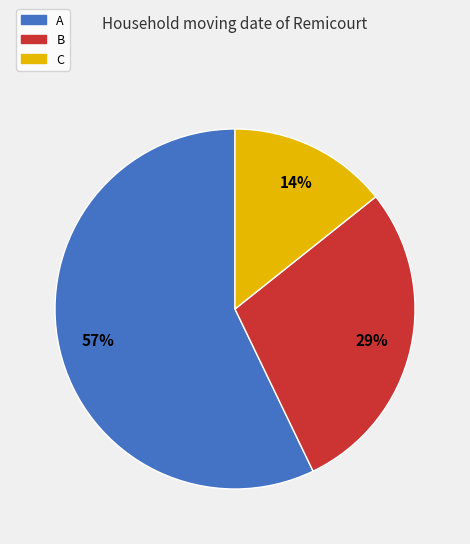

The C slice represents 14% of the pie. True or false?

True